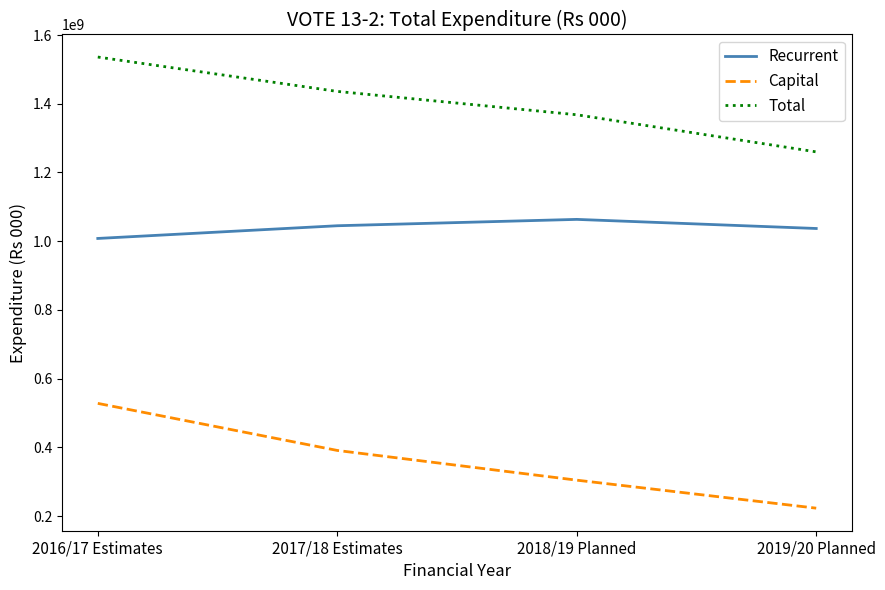

What is the sum of all Total values?

5600000001